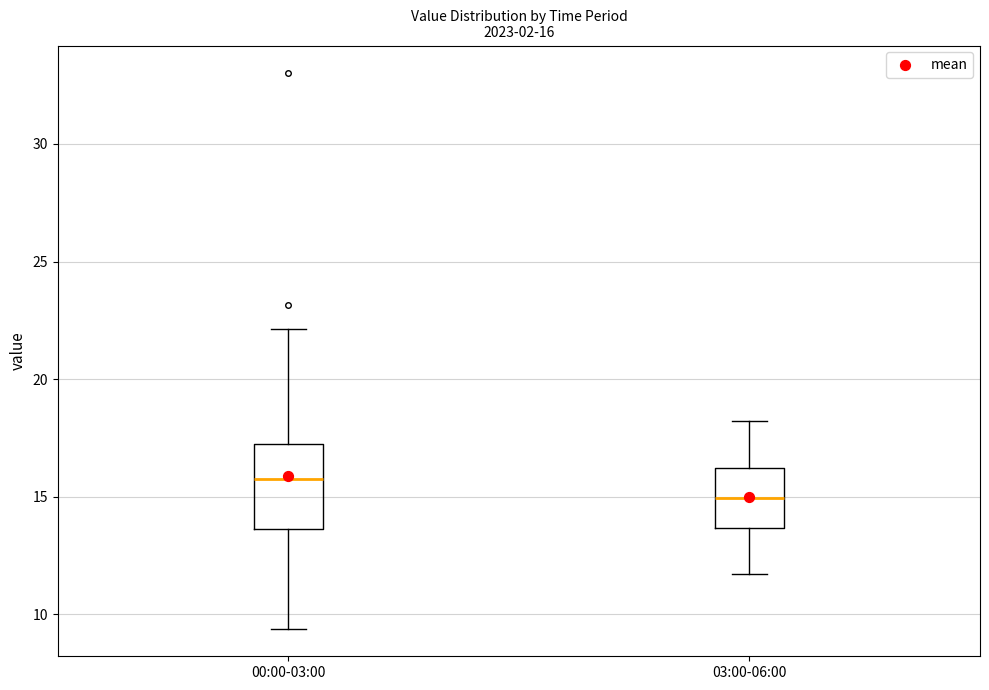

Which box's median line is the highest?

00:00-03:00